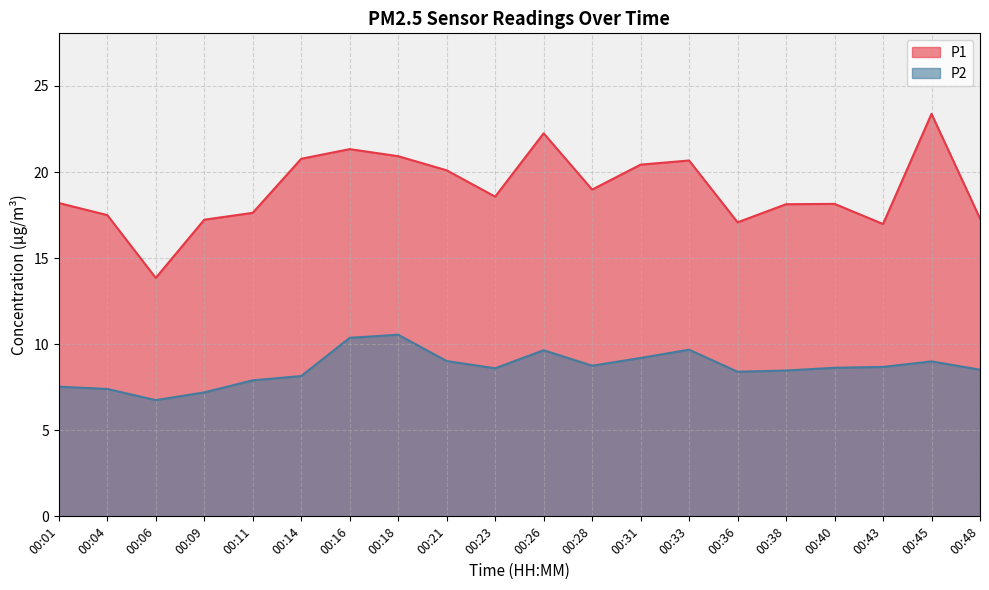

What is the total value across all series at 00:31?

29.6